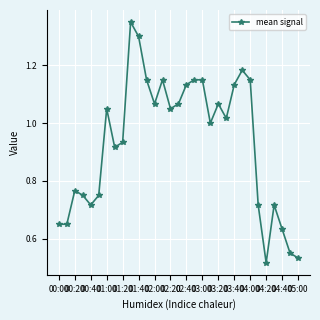

How many lines are shown in the chart?

1